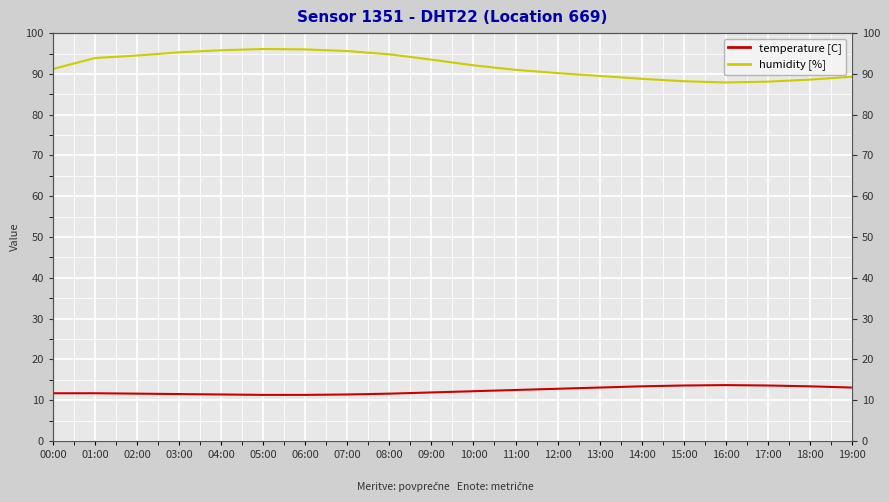

True or false: humidity [%] and temperature [C] intersect in this chart.

False